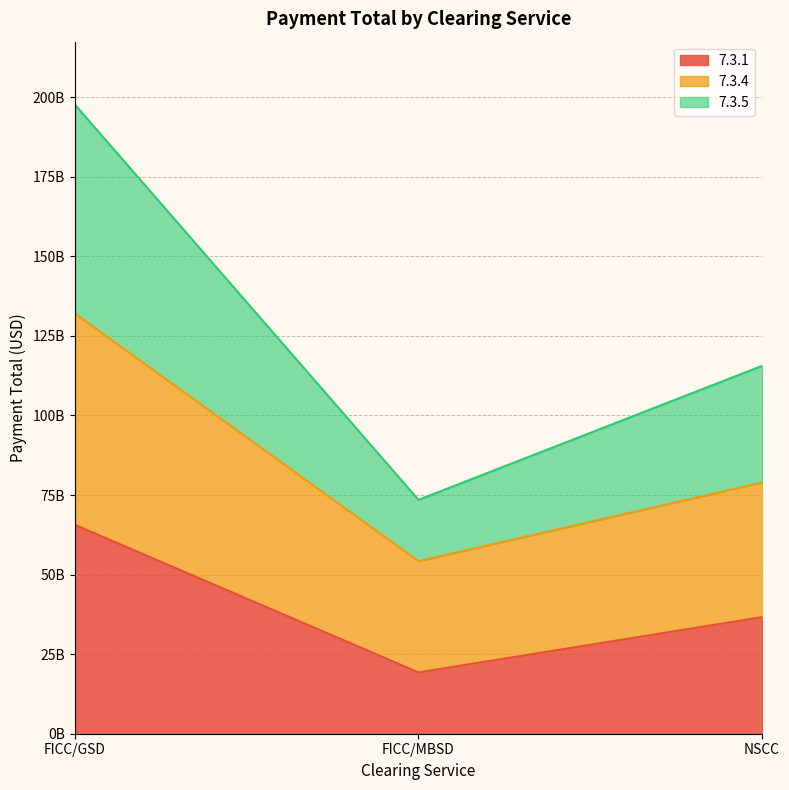

Reading right to left, what are all the values shown in this chart?

7.3.1: 36625335706	19262909535	65636456707
7.3.4: 78953827390	54221221991	132030826604
7.3.5: 115579163096	73484131526	197667283311